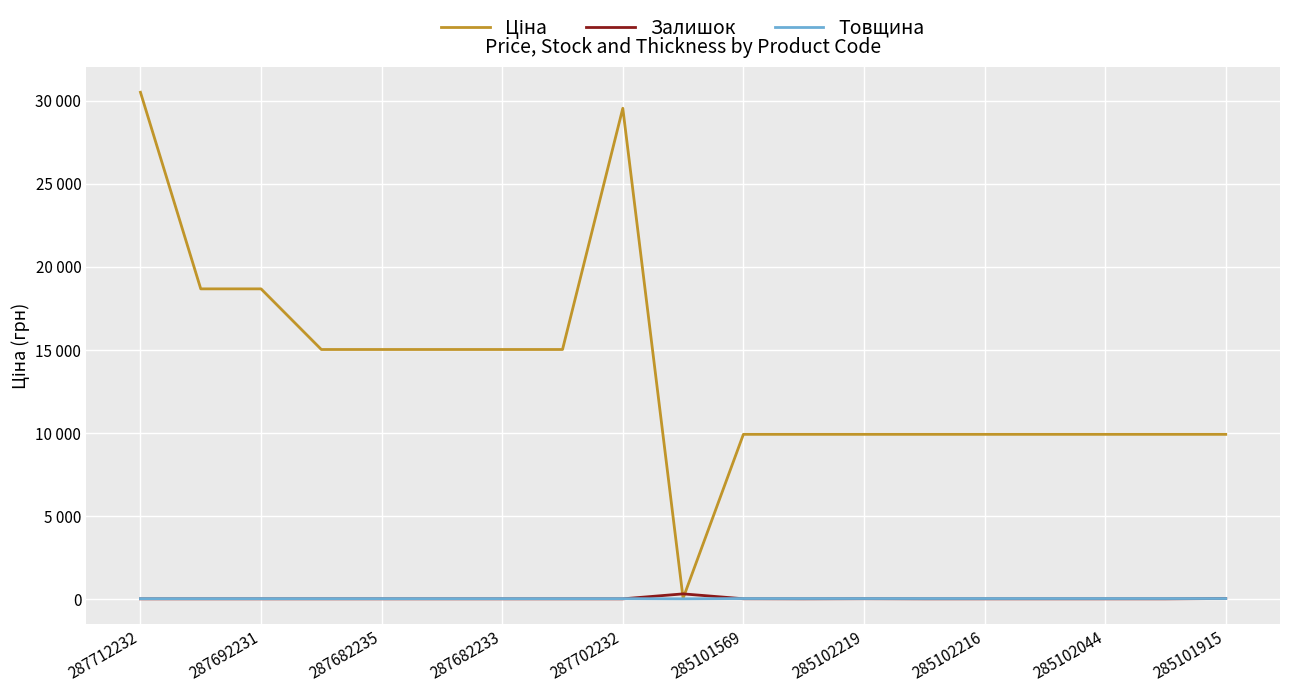

At how many categories does at least one series exceed 29394?

2